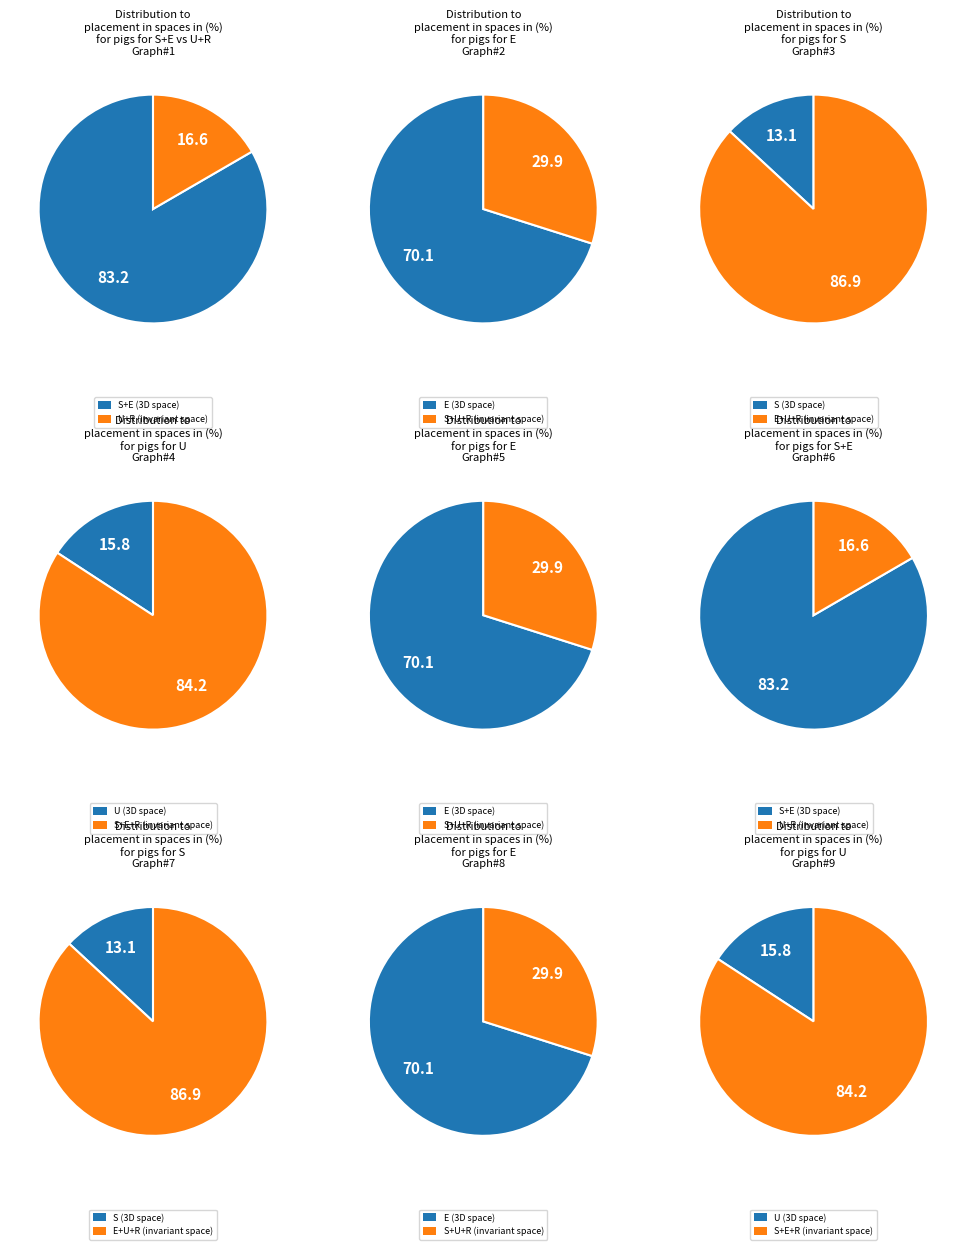

Do S and E together represent more than half of the pie?

Yes